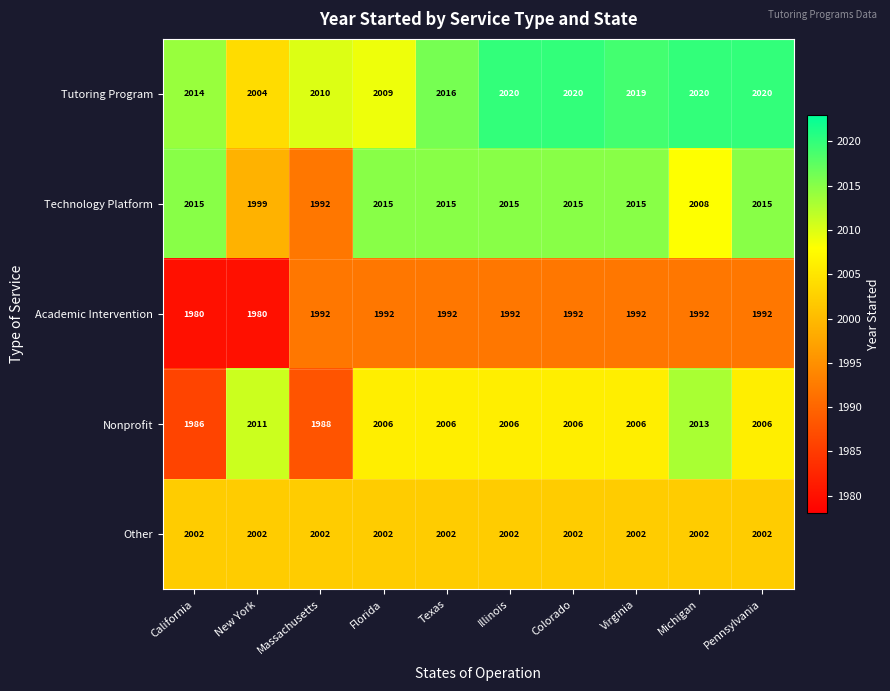

What is the difference between the maximum and minimum values in the Tutoring Program series?

16